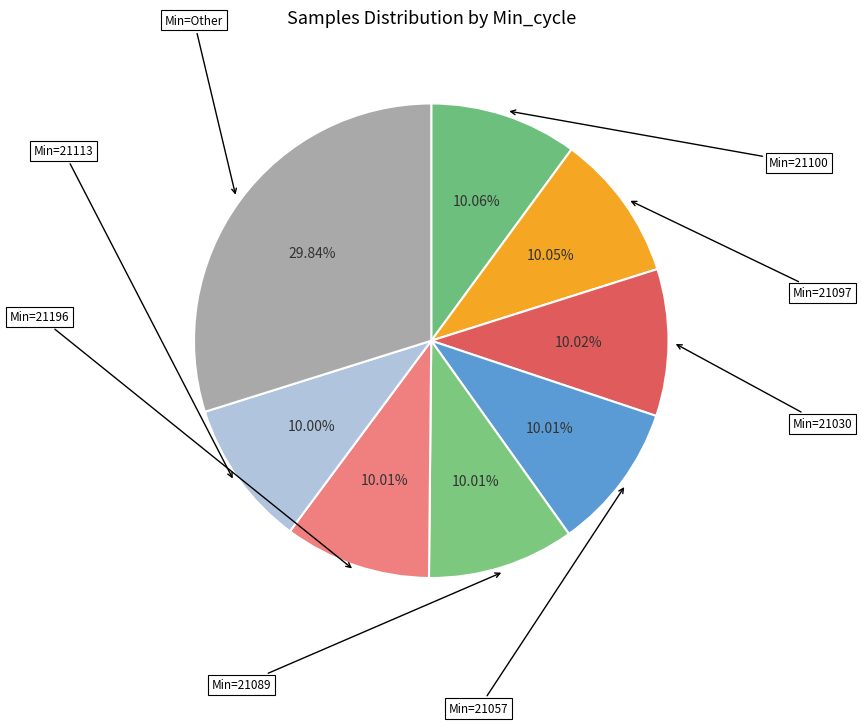

How many slices are in this pie chart?

8